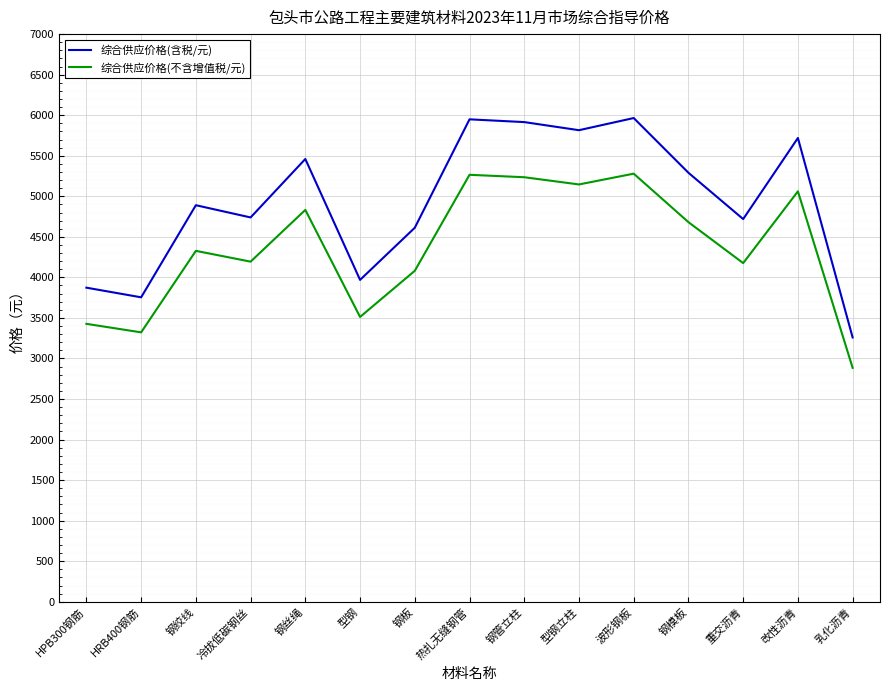

What position from the left is 重交沥青?

13